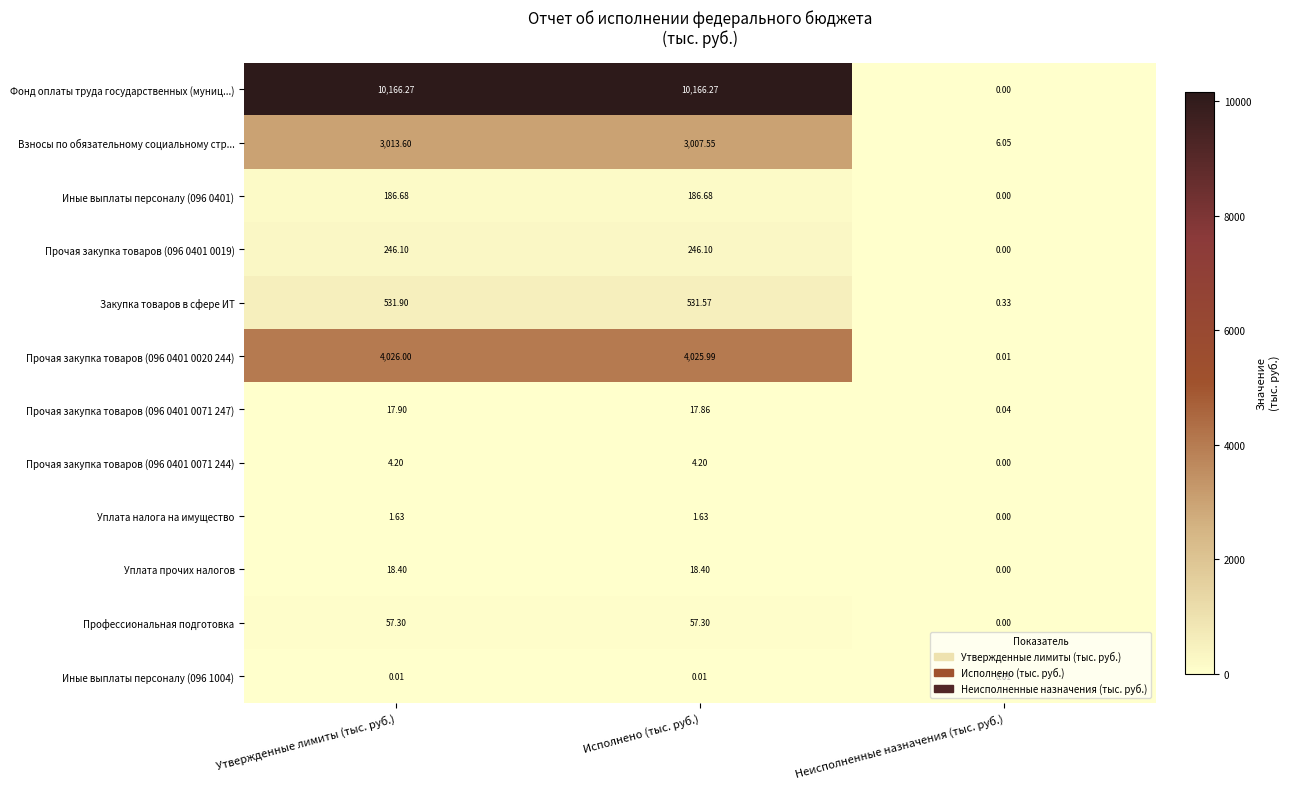

Is the value of Уплата прочих налогов at Исполнено (тыс. руб.) greater than the value of Фонд оплаты труда государственных (муниц...) at Исполнено (тыс. руб.)?

No